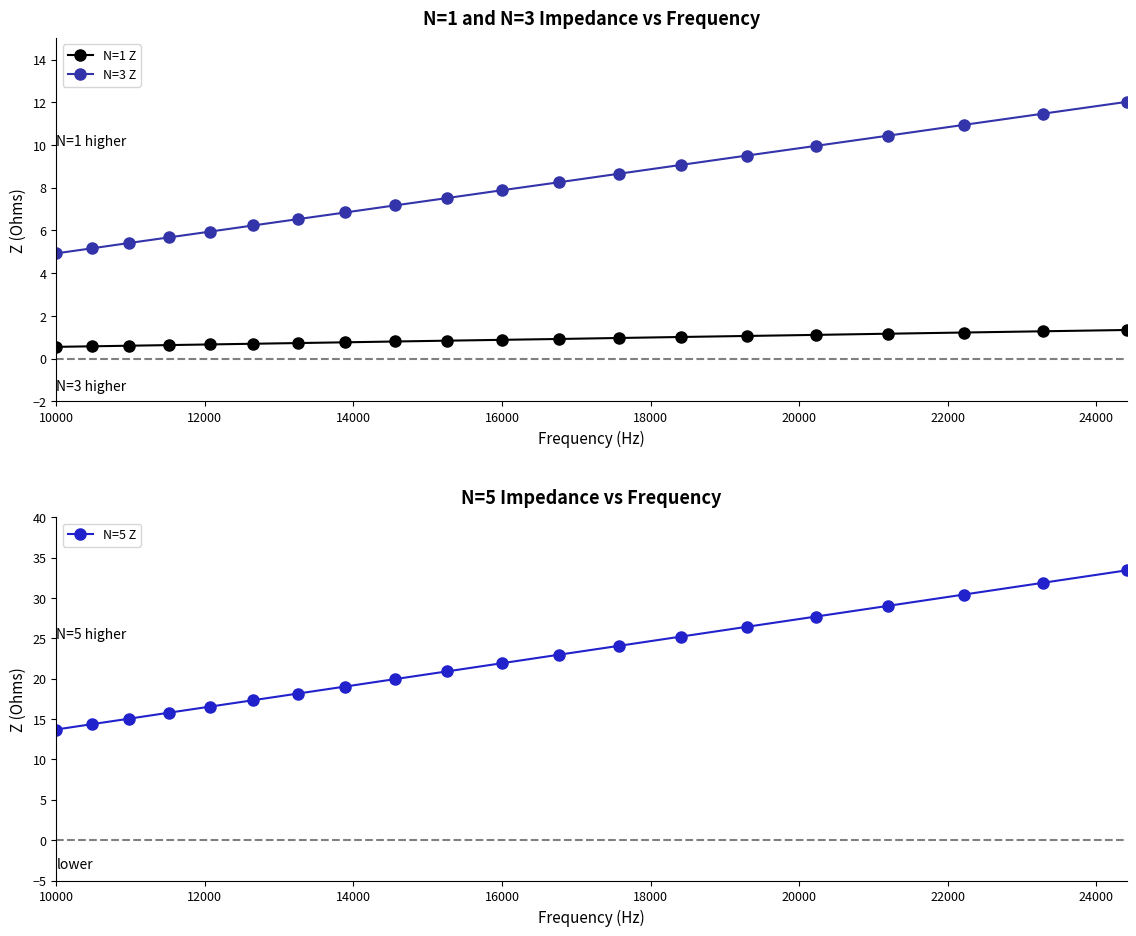

What is the value of the N=3 Z point at the 17th from the left?

10.4